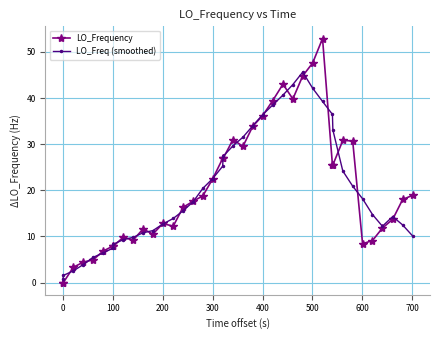

List the series in order of their peak value, lowest first.

LO_Freq (smoothed), LO_Frequency